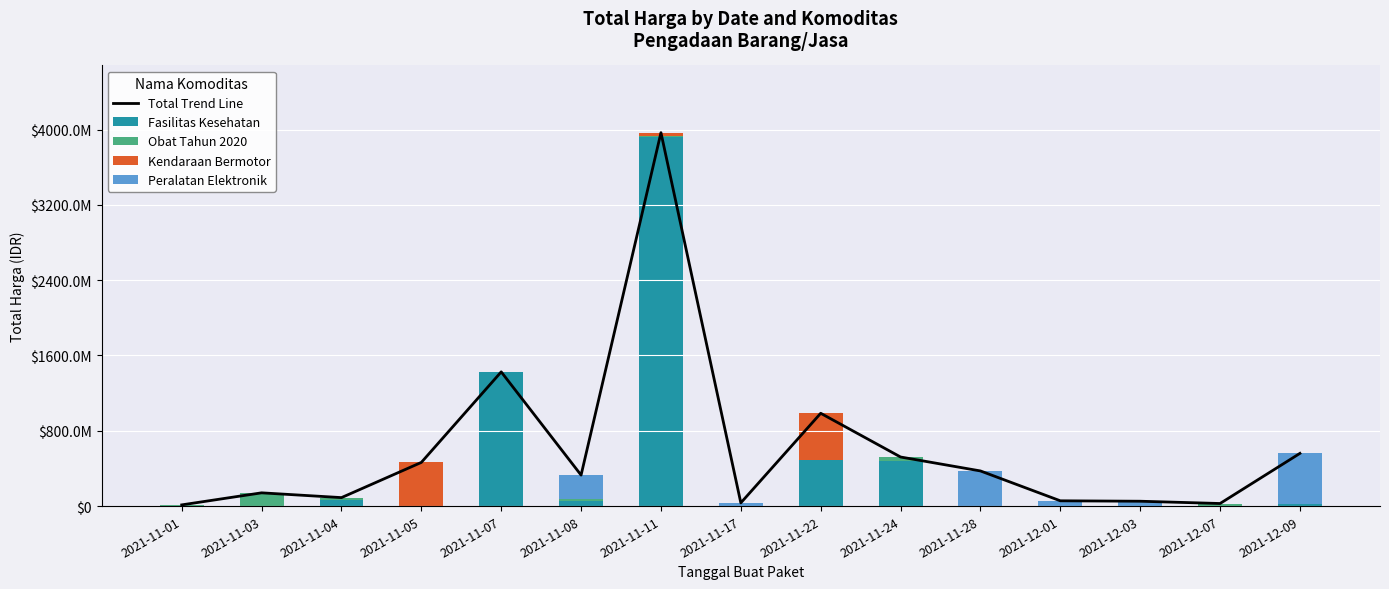

Rank the categories by Peralatan Elektronik value from lowest to highest.

2021-11-01, 2021-11-03, 2021-11-04, 2021-11-05, 2021-11-07, 2021-11-11, 2021-11-22, 2021-11-24, 2021-12-07, 2021-11-17, 2021-12-03, 2021-12-01, 2021-11-08, 2021-11-28, 2021-12-09